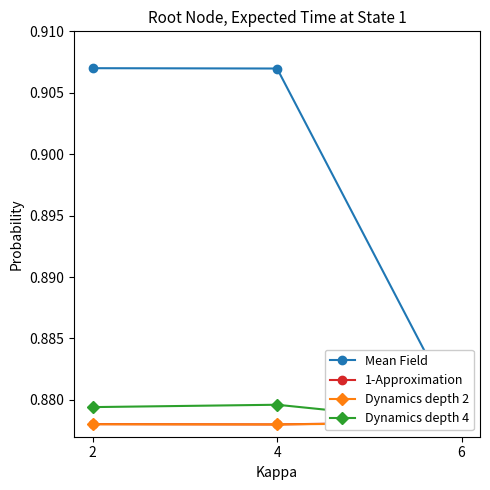

What is the value of the Dynamics depth 2 point at the 1st from the left?

0.9